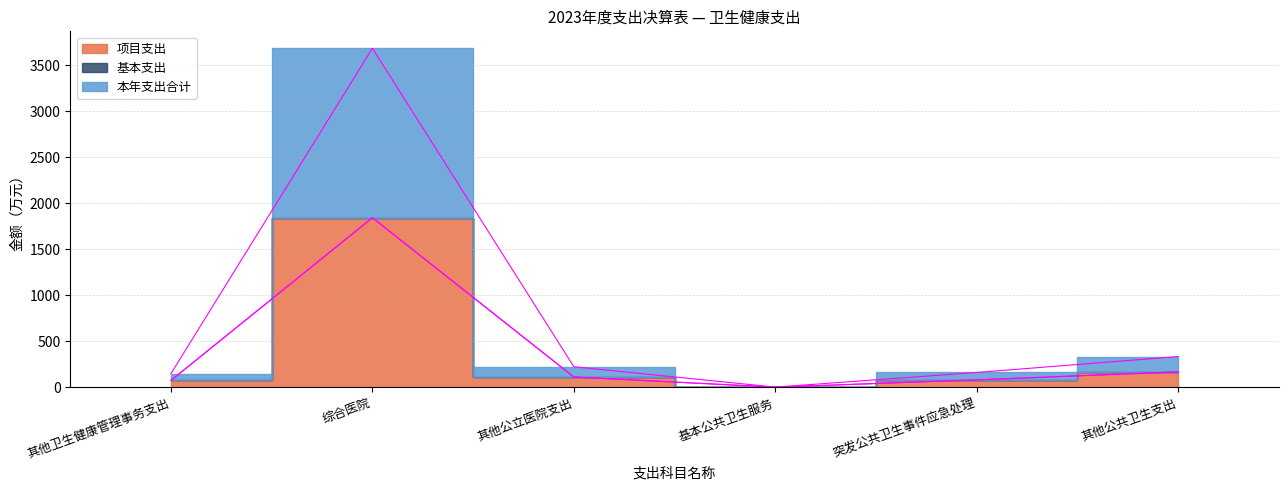

What position from the left is 其他公共卫生支出?

6